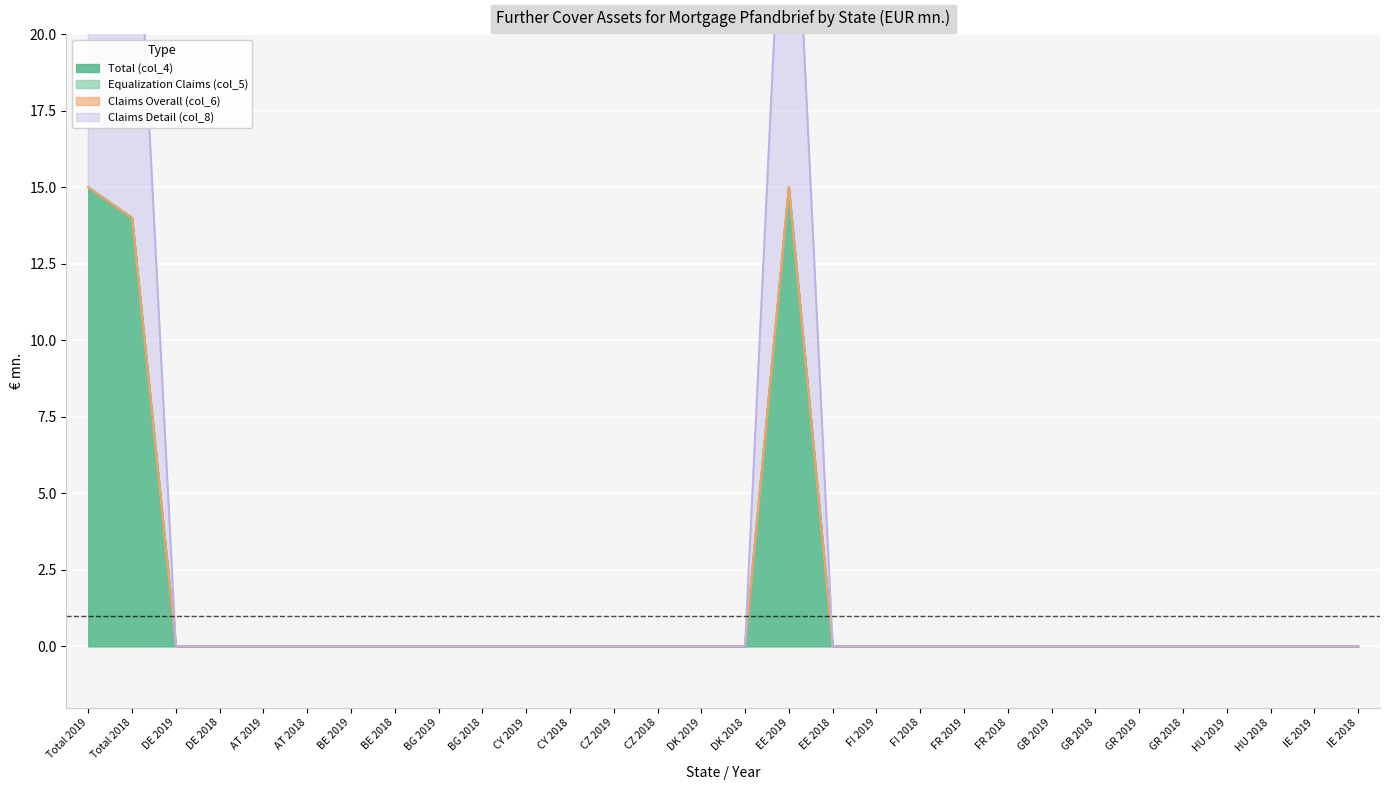

What position from the right is CZ 2018?

17